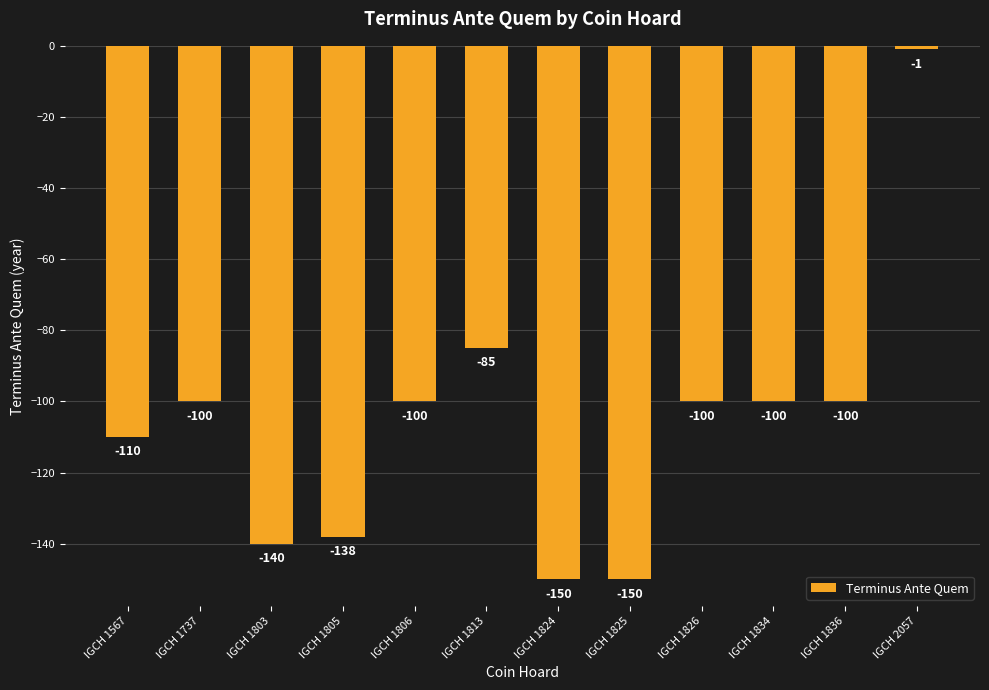

Reading left to right, what are all the values shown in this chart?

IGCH 1567=-110	IGCH 1737=-100	IGCH 1803=-140	IGCH 1805=-138	IGCH 1806=-100	IGCH 1813=-85	IGCH 1824=-150	IGCH 1825=-150	IGCH 1826=-100	IGCH 1834=-100	IGCH 1836=-100	IGCH 2057=-1